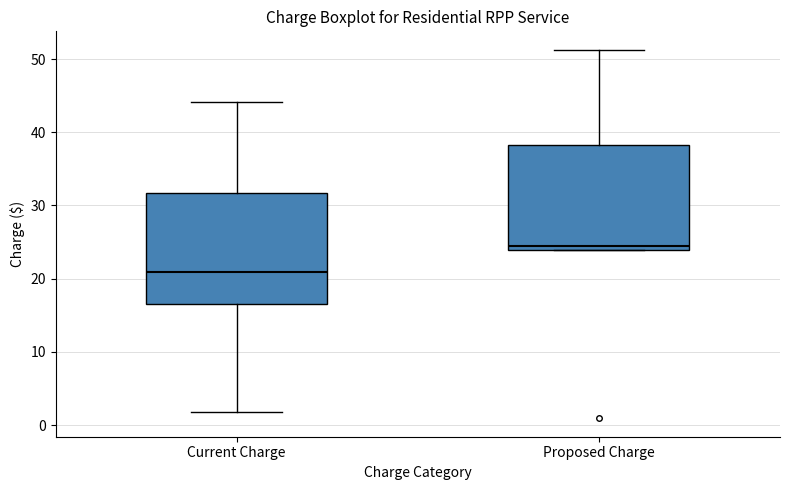

Where is the upper edge of the box for Current Charge on the y-axis? The values are not printed on the chart, so give them approximately, as read against the axis.

32